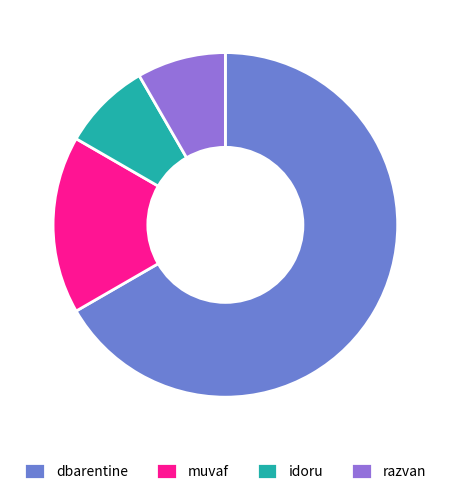

Which has a higher value, idoru or dbarentine?

dbarentine